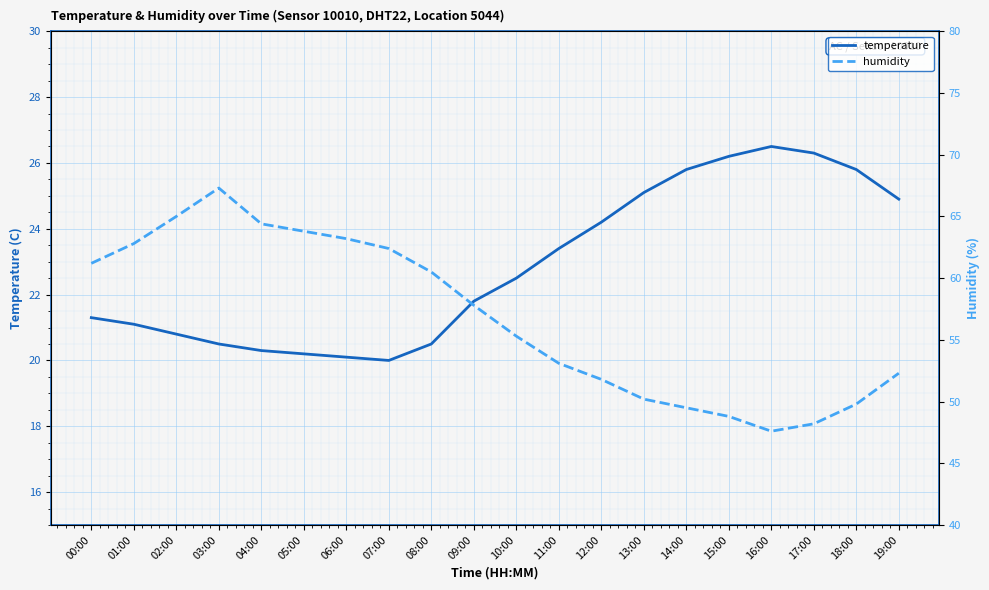

How many data points in humidity are less than 57?

10